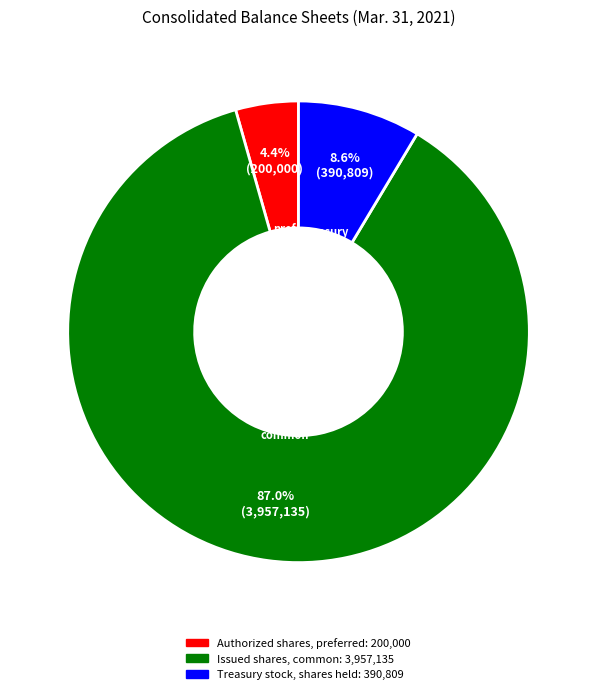

What portion of the pie excludes Issued shares, common?

13.0%